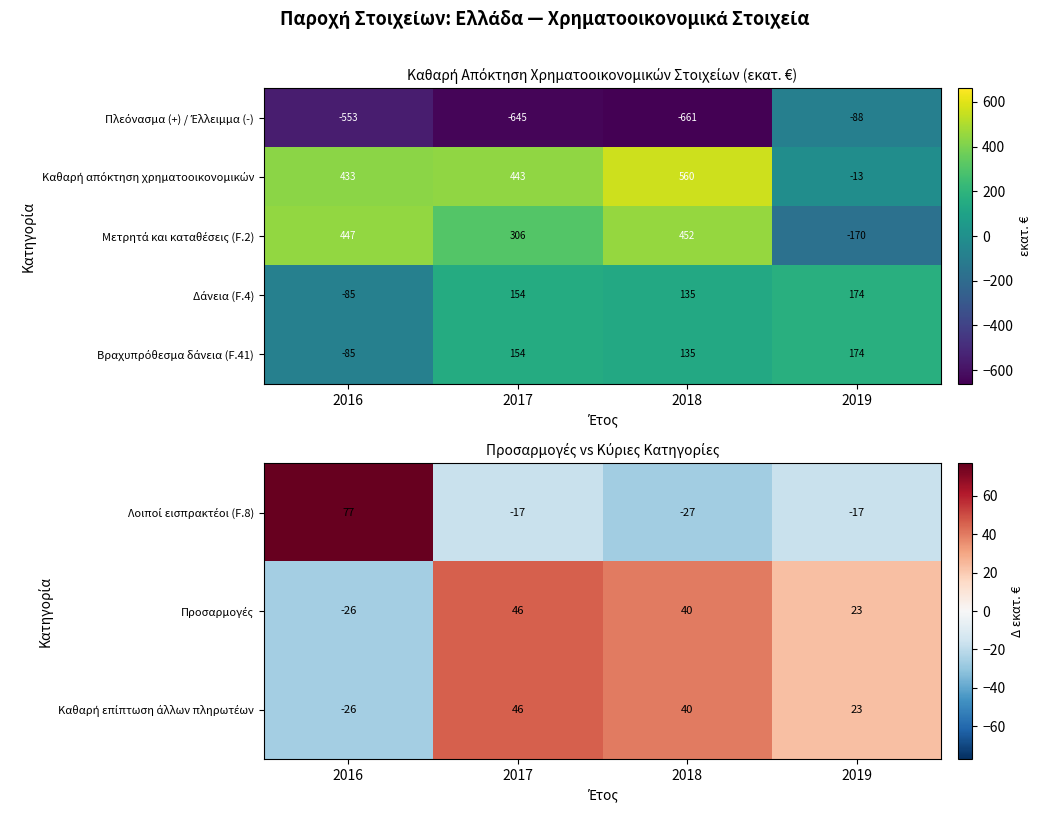

What is the difference between the Προσαρμογές values at 2018 and 2019?

17